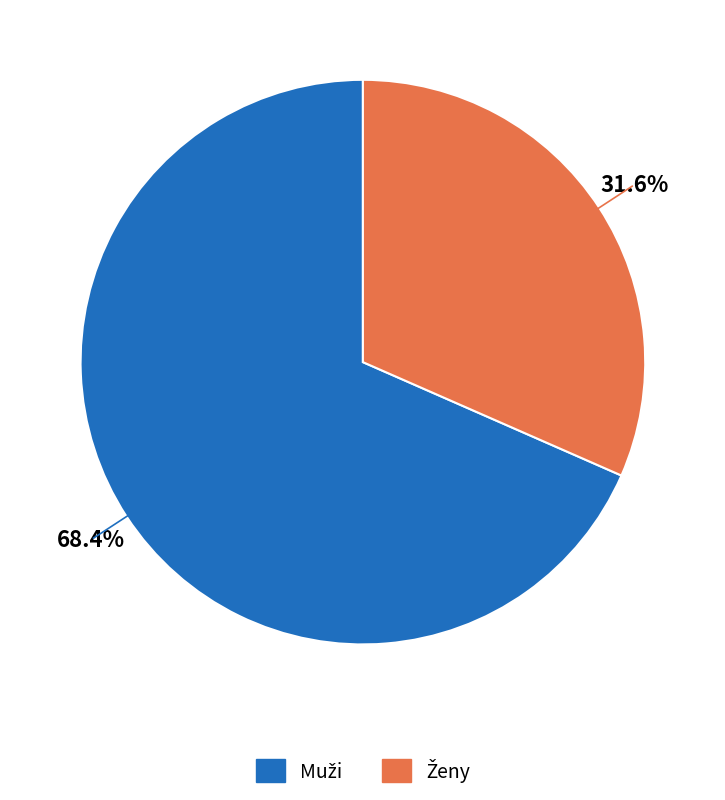

Is there a majority slice in this chart?

Yes